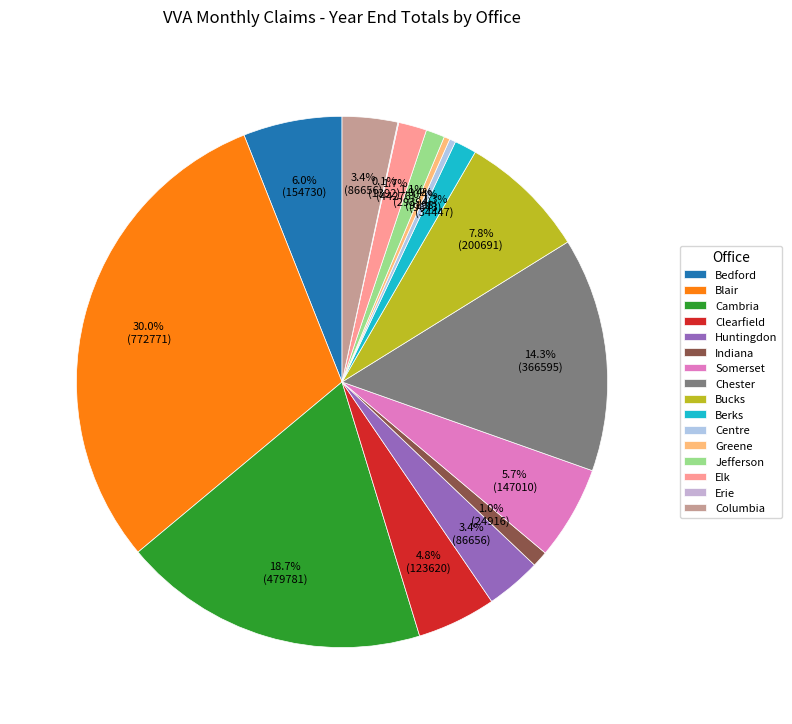

To the nearest percent, what is the combined percentage of Blair and Cambria?

49%